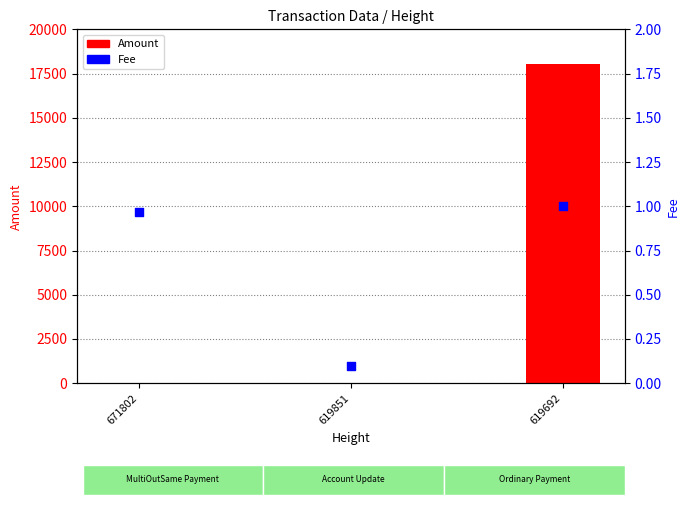

Which series reaches the minimum Y coordinate?

Amount